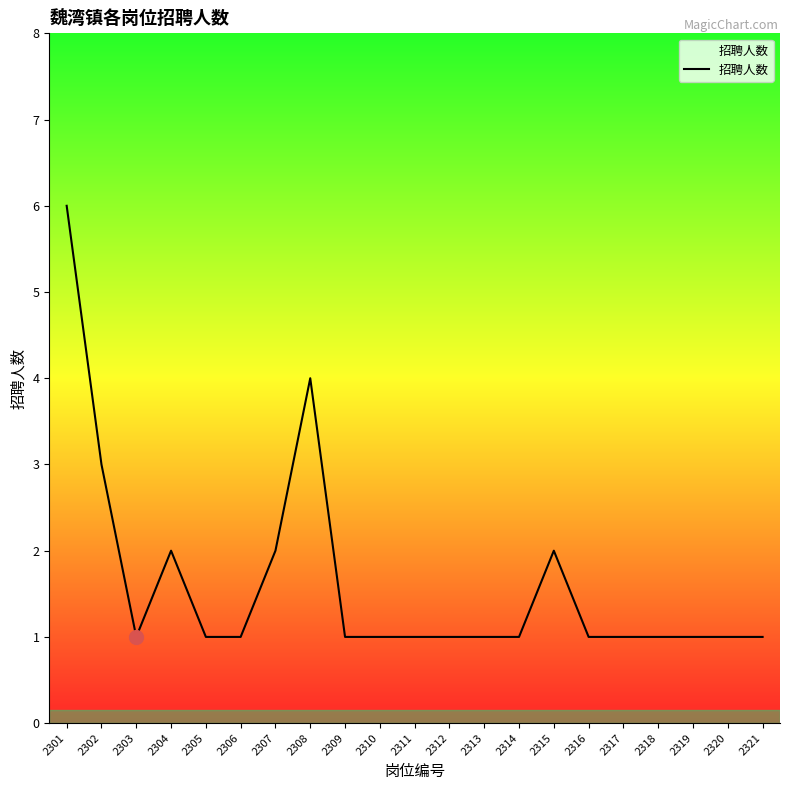

Is this an area chart (filled region under the line)?

No